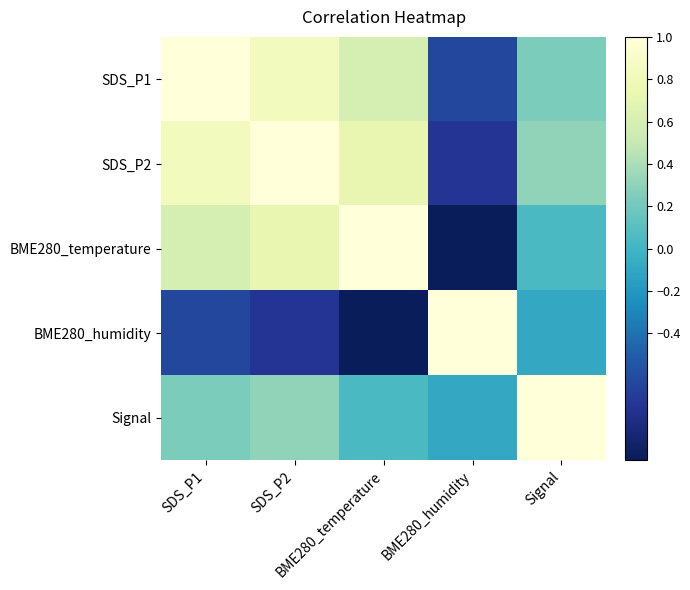

Reading left to right, what are all the values shown in this chart?

SDS_P1: SDS_P1=1.0	SDS_P2=0.8	BME280_temperature=0.6	BME280_humidity=-0.6	Signal=0.2
SDS_P2: SDS_P1=0.8	SDS_P2=1.0	BME280_temperature=0.7	BME280_humidity=-0.7	Signal=0.3
BME280_temperature: SDS_P1=0.6	SDS_P2=0.7	BME280_temperature=1.0	BME280_humidity=-1.0	Signal=0.0
BME280_humidity: SDS_P1=-0.6	SDS_P2=-0.7	BME280_temperature=-1.0	BME280_humidity=1.0	Signal=-0.1
Signal: SDS_P1=0.2	SDS_P2=0.3	BME280_temperature=0.0	BME280_humidity=-0.1	Signal=1.0